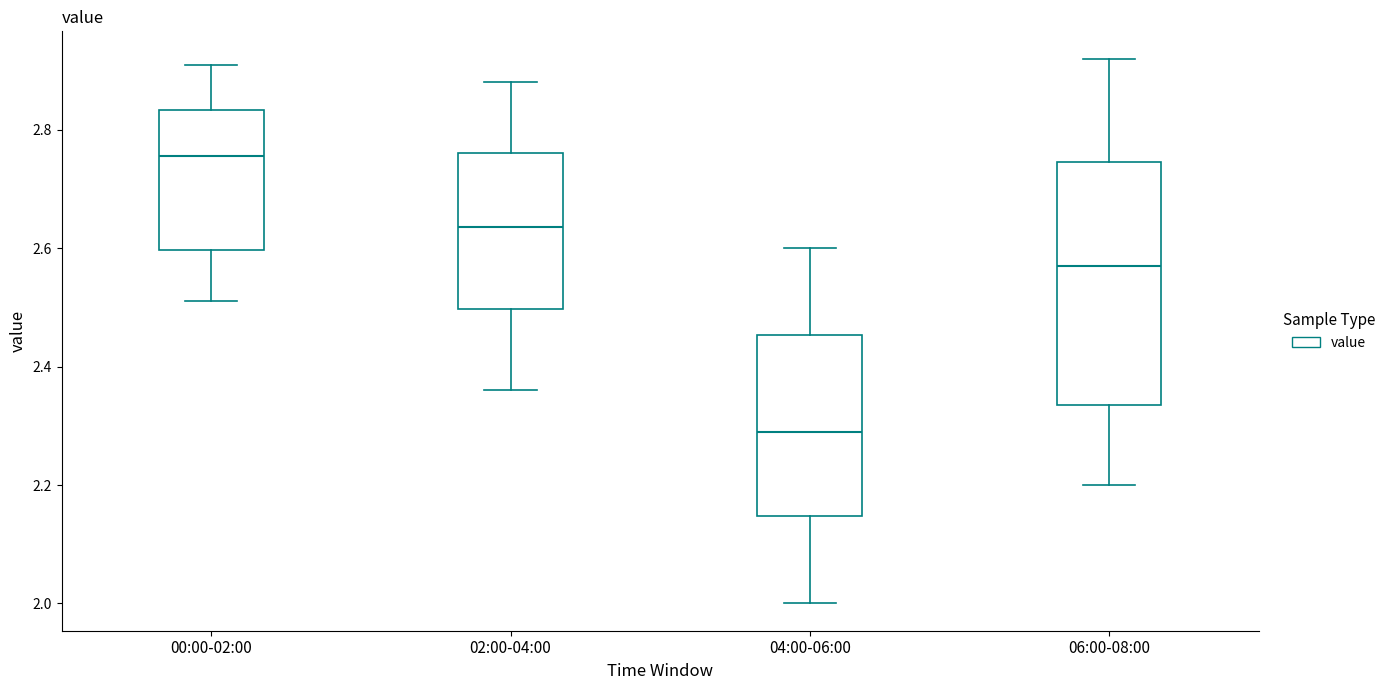

Reading left to right, read every box against the y-axis: the position of its median line, the range the box covers, and the ends of its whiskers. The values are not printed on the chart, so give them approximately, as read against the axis.

00:00-02:00: median 2.76, box 2.60 to 2.84, whiskers 2.52 to 2.92
02:00-04:00: median 2.64, box 2.50 to 2.76, whiskers 2.36 to 2.88
04:00-06:00: median 2.30, box 2.14 to 2.46, whiskers 2.00 to 2.60
06:00-08:00: median 2.58, box 2.34 to 2.74, whiskers 2.20 to 2.92